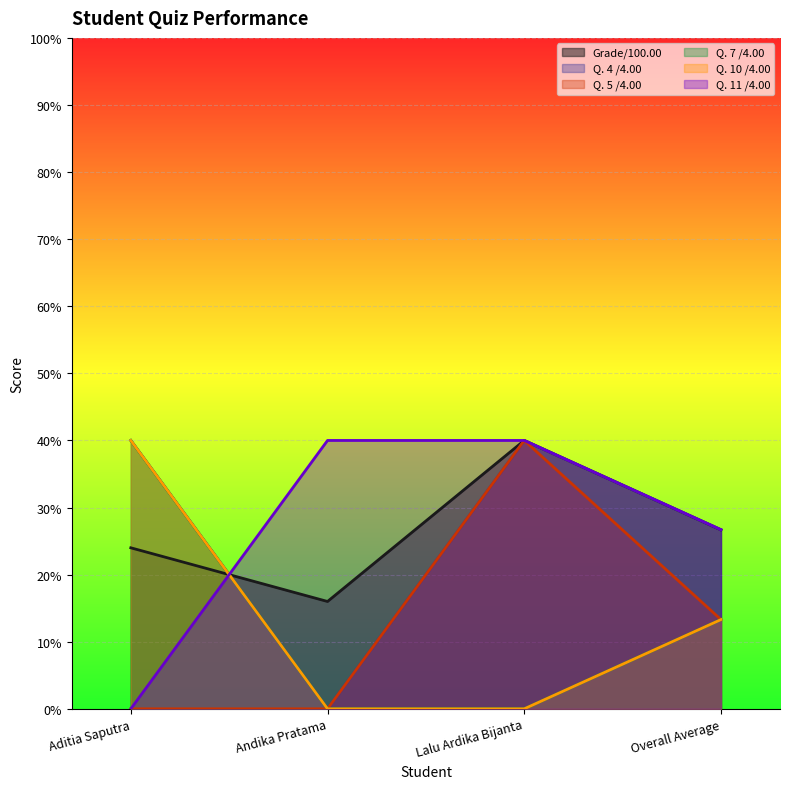

What value does the Q. 7 /4.00 series have at Aditia Saputra?

40.0